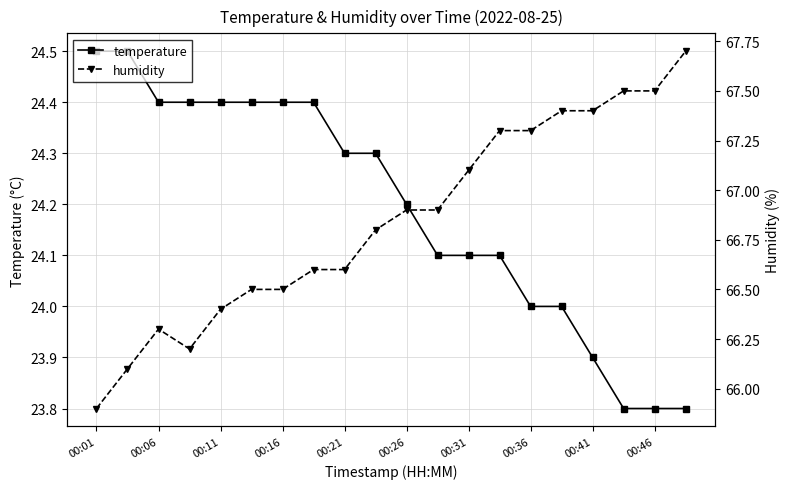

At which category is the sum across all series the highest?

19